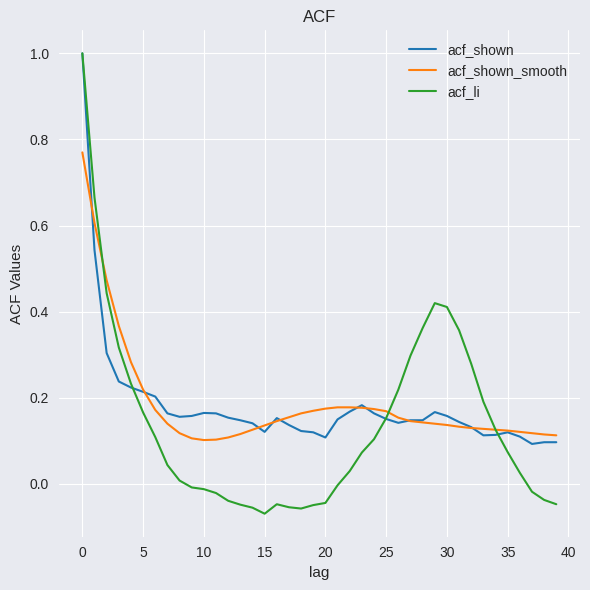

What is the maximum value for acf_shown?

1.0